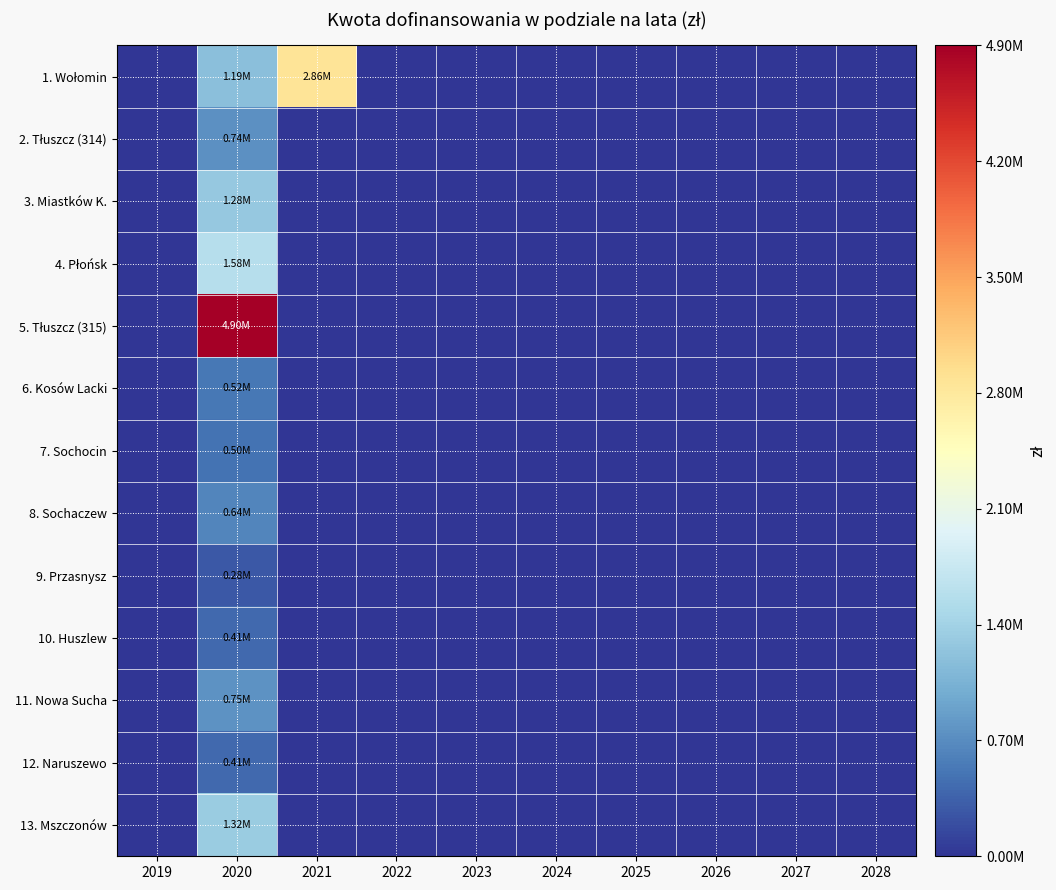

Which series has the largest range (max minus min)?

5. Tłuszcz (315)